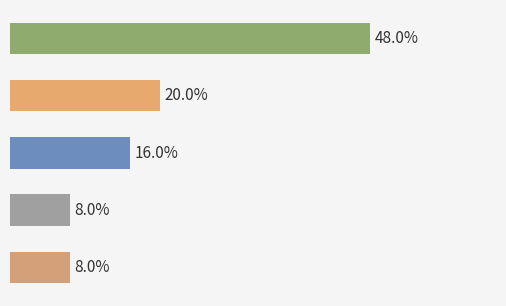

Does the chart contain any negative values?

No